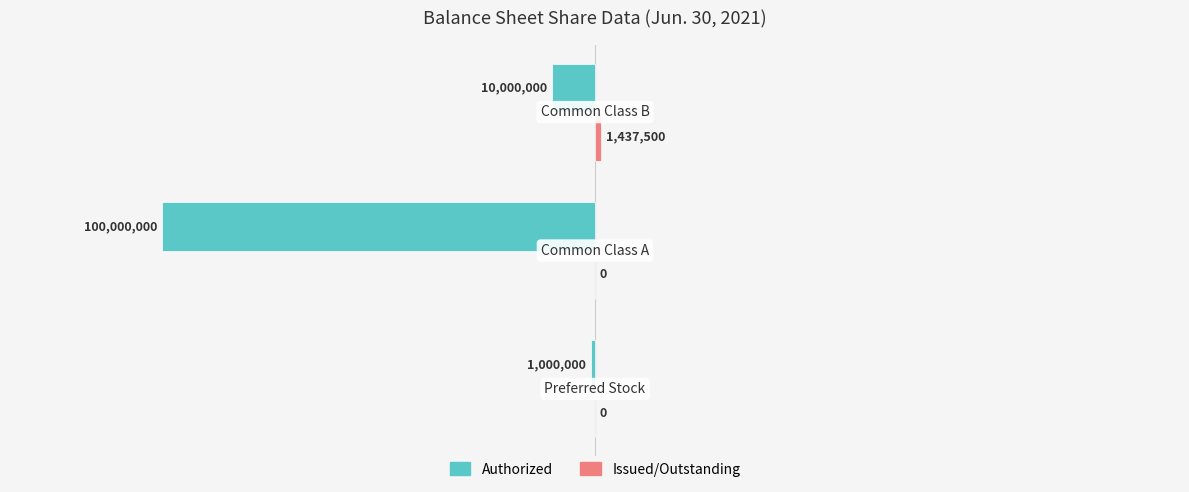

How many bars are there in each group?

2